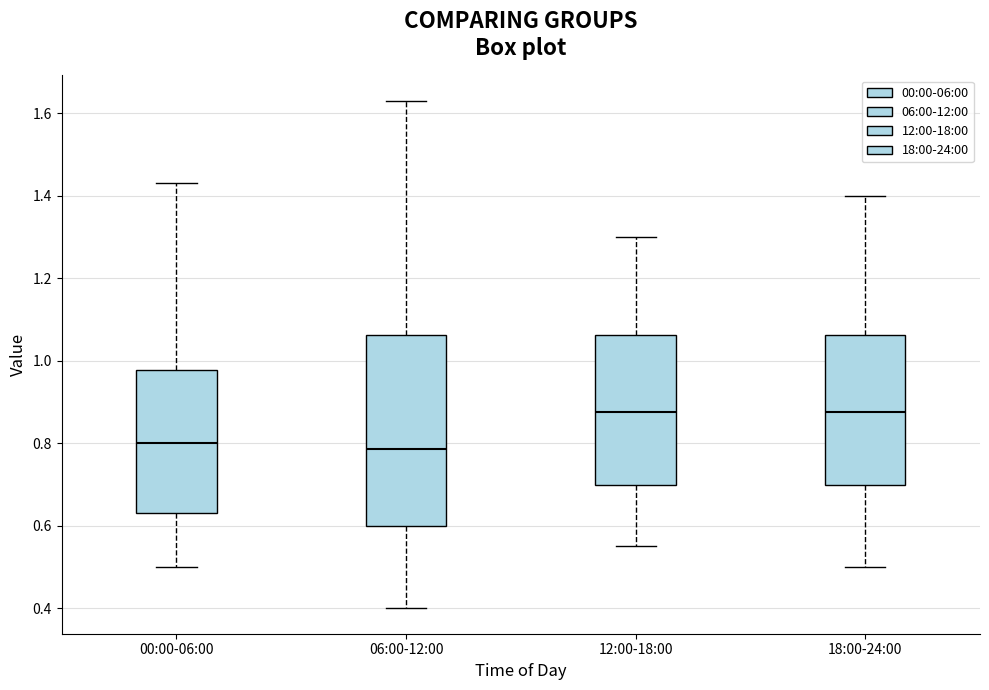

Which box is the tallest, from its lower edge to its upper edge?

06:00-12:00